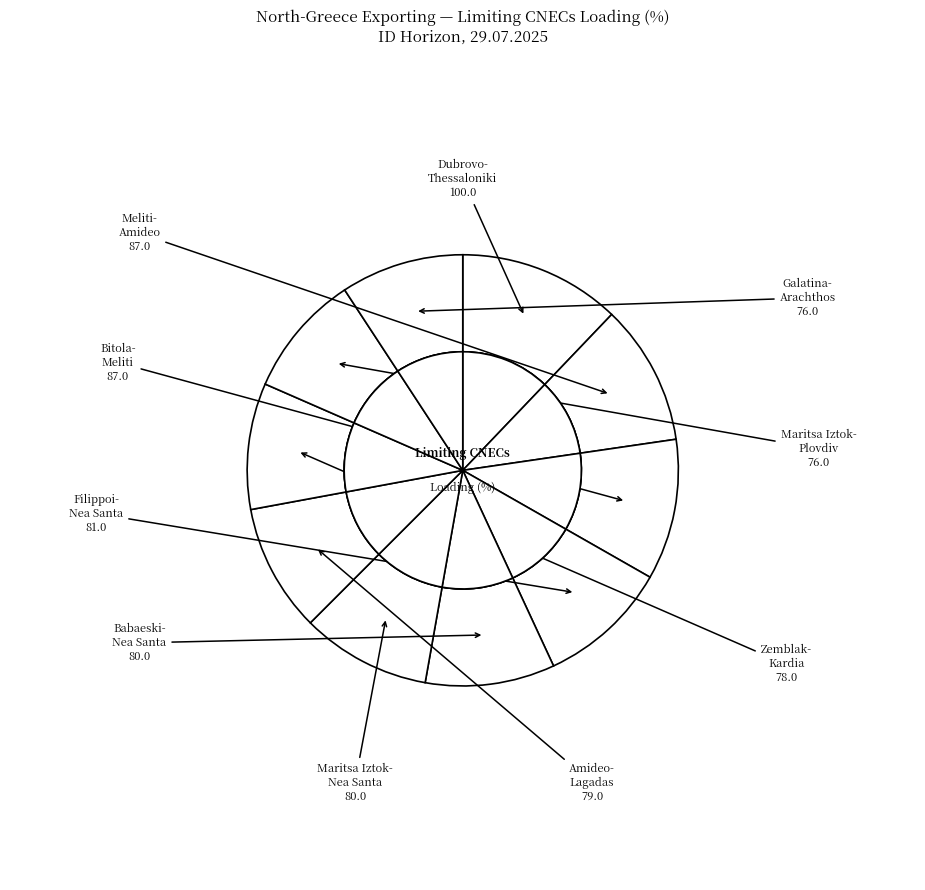

Is N-1 TIE 400 kV Dubrovo-Thessaloniki the majority of the pie?

No